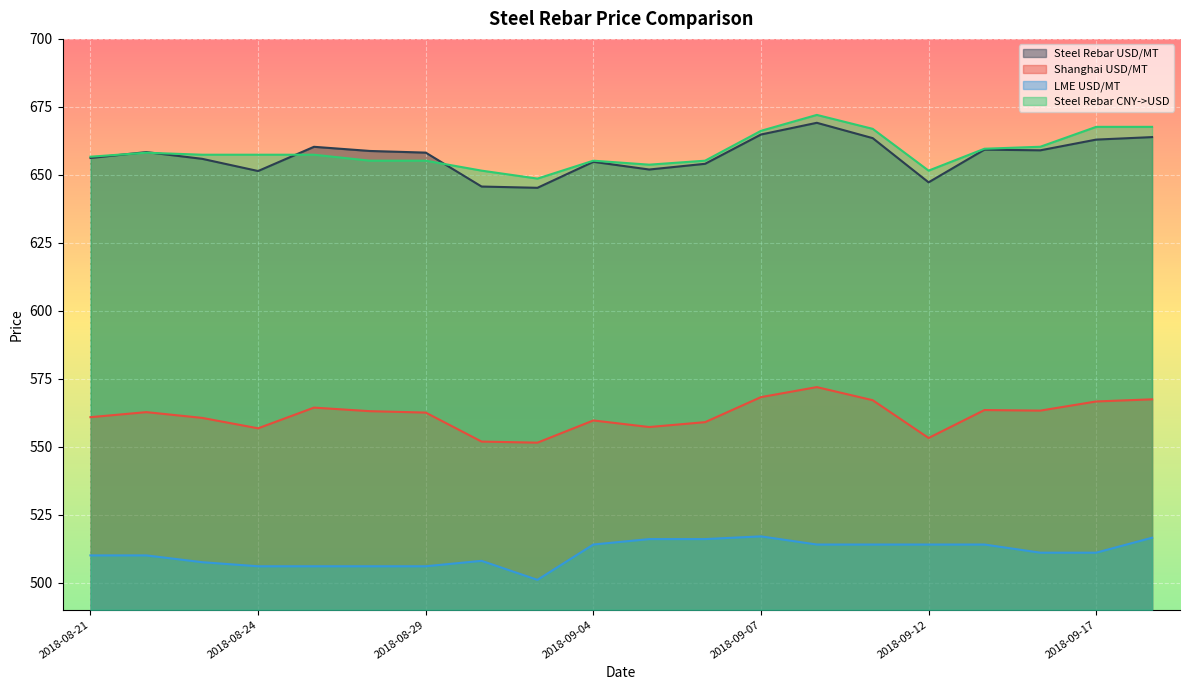

What is the difference between the maximum and second lowest values in the Shanghai USD/MT series?

20.0